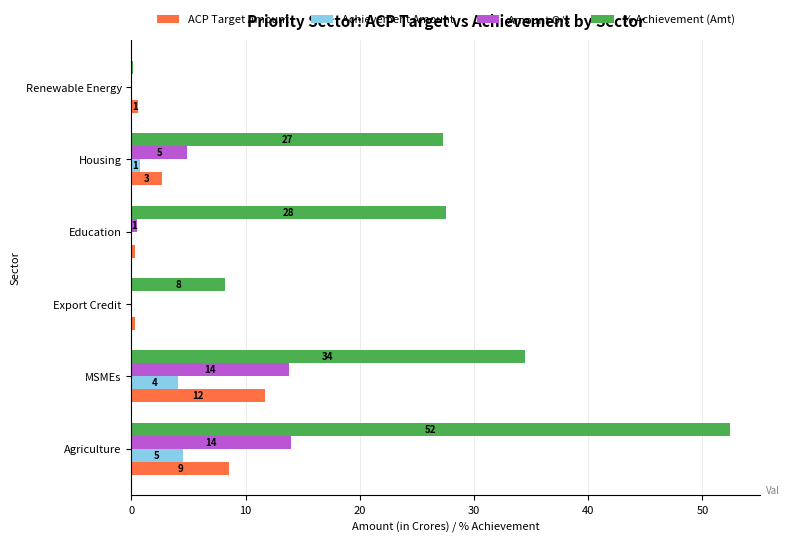

Reading left to right, list all the values displayed in this chart.

ACP Target Amount: 8.6	11.7	0.3	0.3	2.7	0.6
Achievement Amount: 4.5	4.0	0.0	0.1	0.7	0.0
Amount O/s: 14.0	13.8	0.0	0.5	4.9	0.0
% Achievement (Amt): 52.4	34.4	8.2	27.5	27.3	0.1